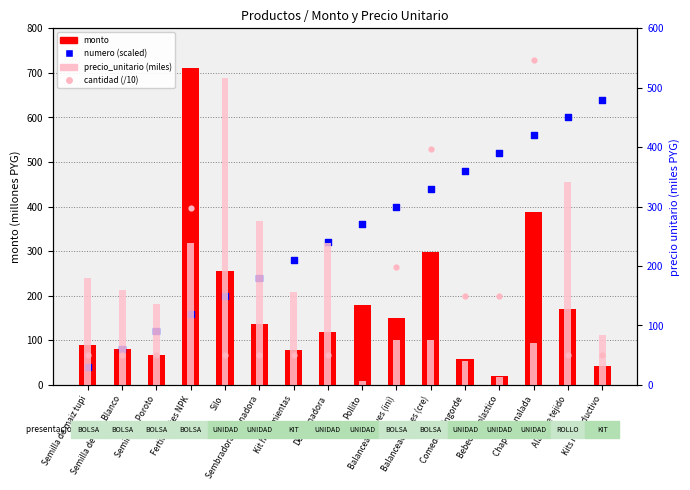

Which series contains the lowest Y value?

precio_unitario (miles)